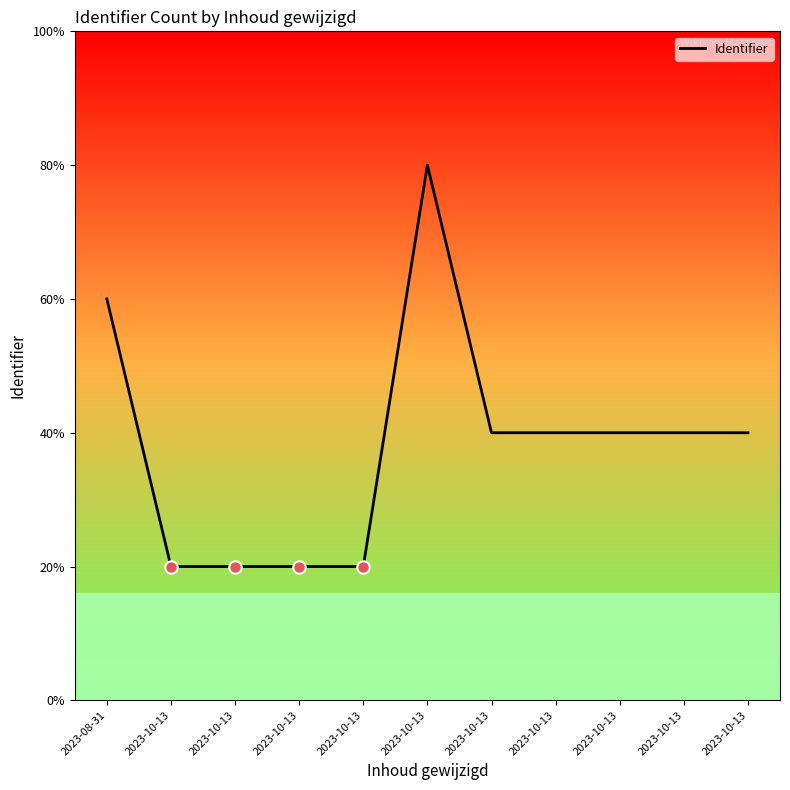

Which has a higher value, 2023-10-13 or 2023-10-13?

2023-10-13